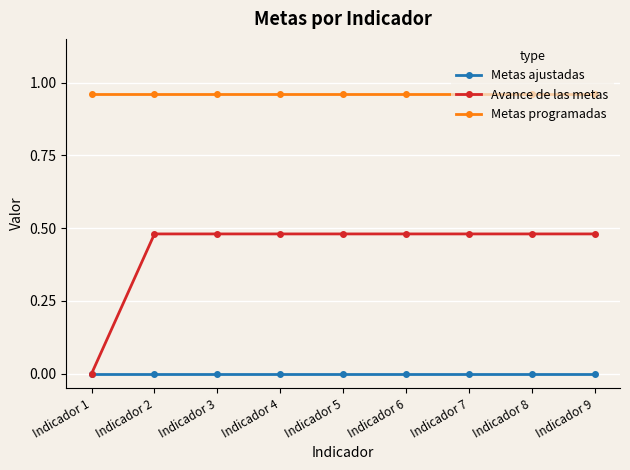

True or false: Metas programadas and Avance de las metas intersect in this chart.

False